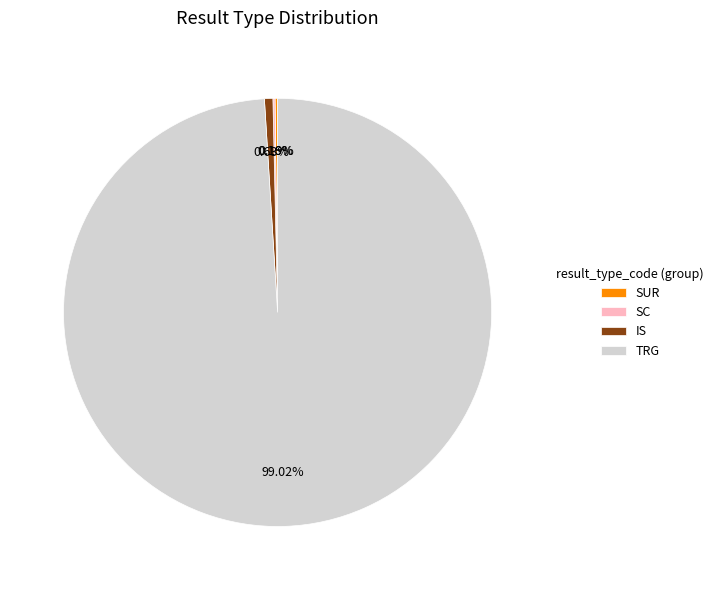

Does any single category account for the majority?

Yes